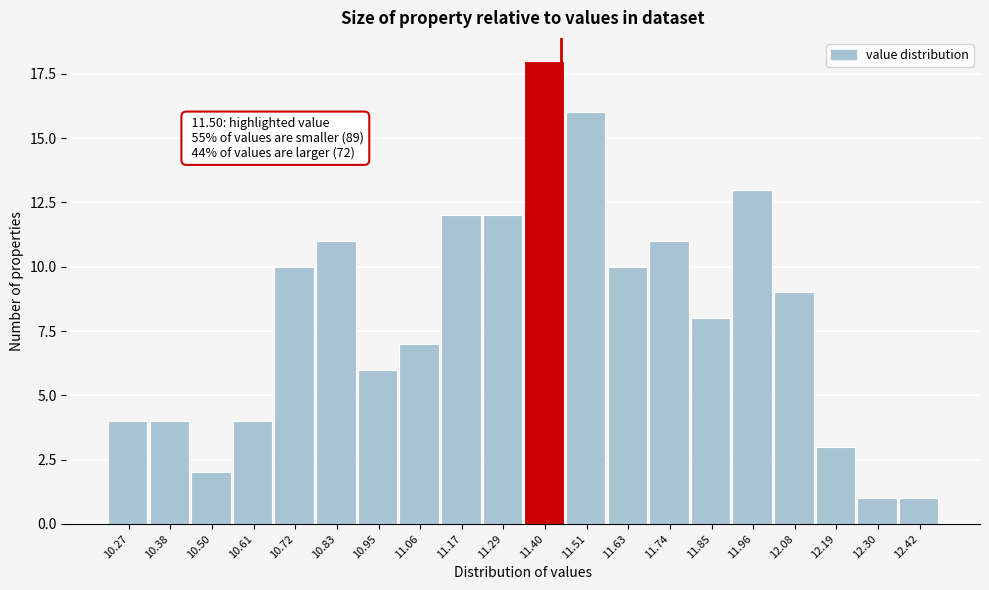

Reading left to right, extract all data points from this chart.

10.27=4	10.38=4	10.50=2	10.61=4	10.72=10	10.83=11	10.95=6	11.06=7	11.17=12	11.29=12	11.40=18	11.51=16	11.63=10	11.74=11	11.85=8	11.96=13	12.08=9	12.19=3	12.30=1	12.42=1